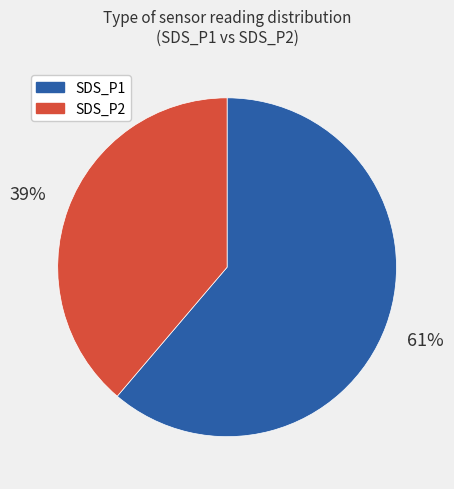

Is there a majority slice in this chart?

Yes